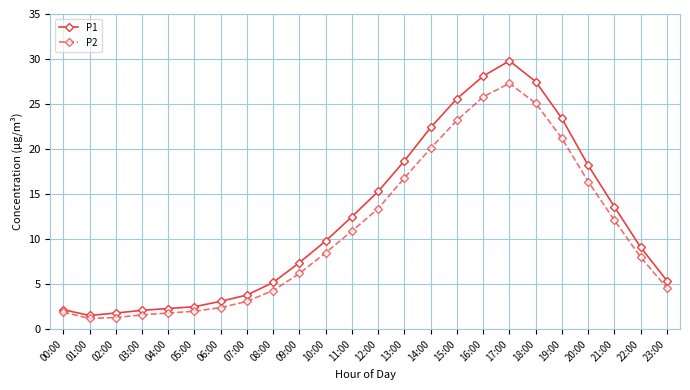

At how many categories does at least one series exceed 26?

3